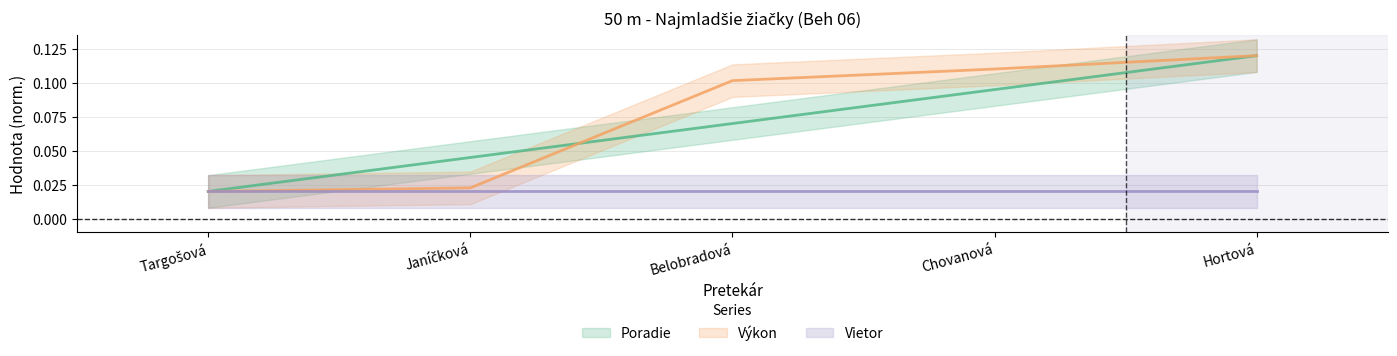

Does the chart have visible grid lines?

Yes